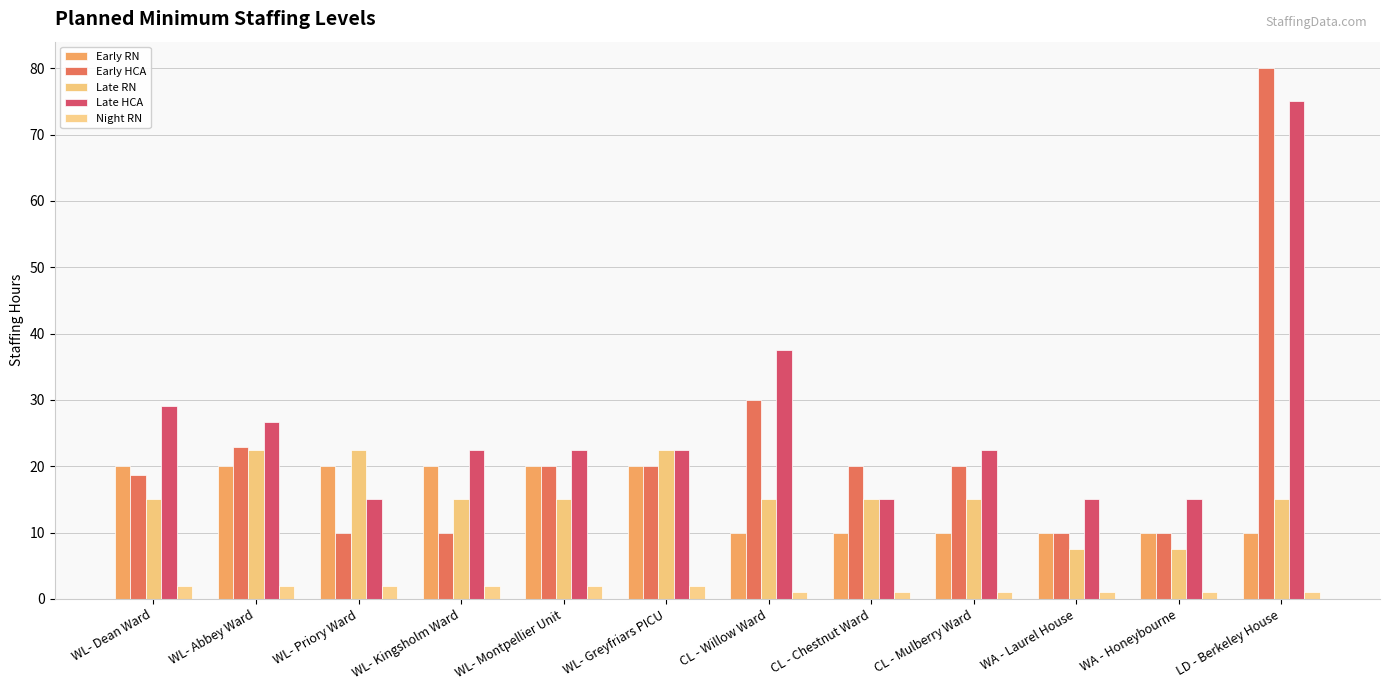

The value of Late HCA at WA - Honeybourne is 15.0. True or false?

True